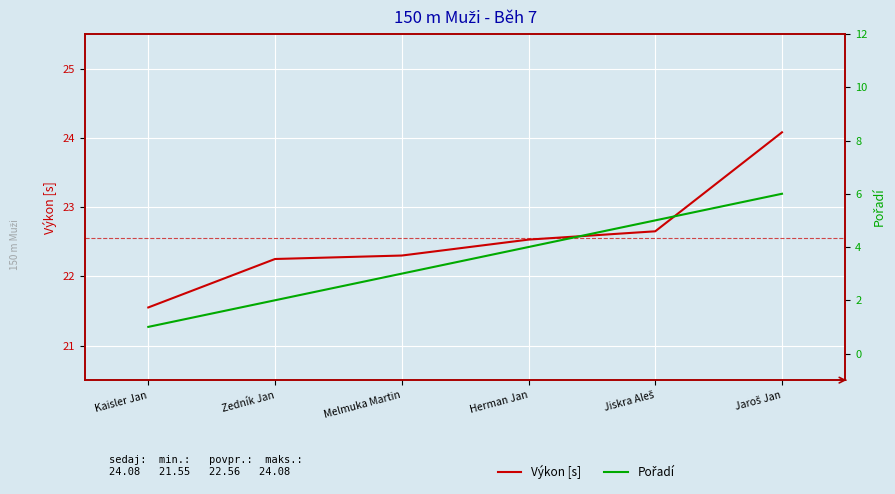

What is the average value of the Výkon [s] series?

22.6